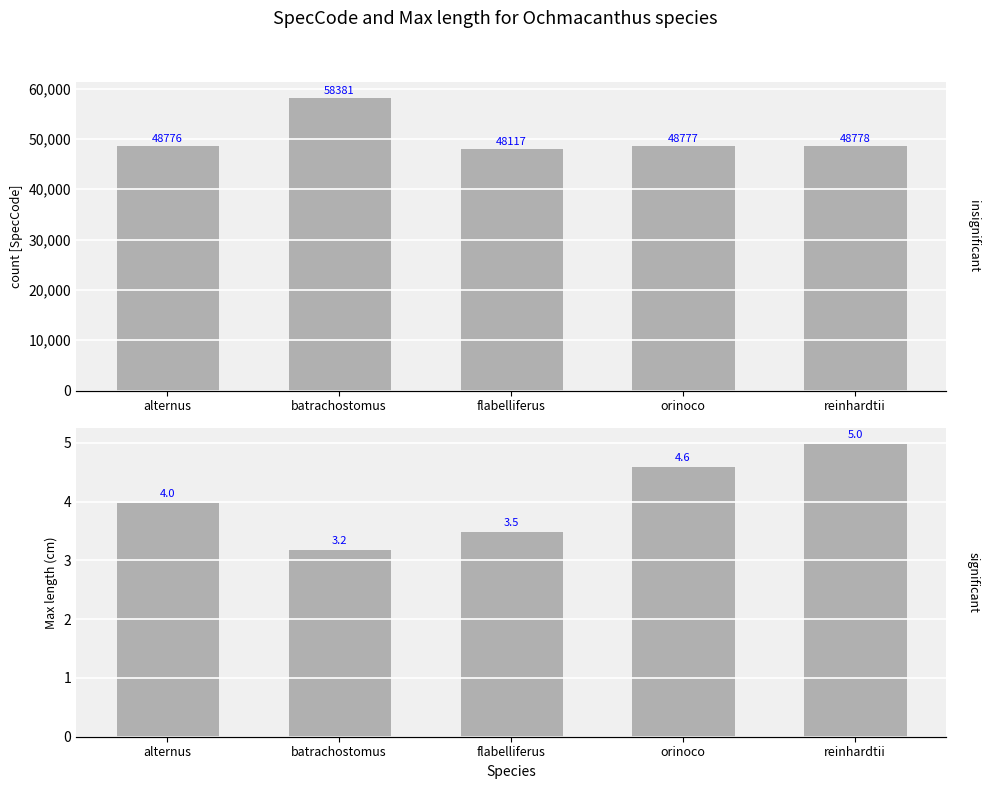

The Max length series shows 7.2 at orinoco. True or false?

False